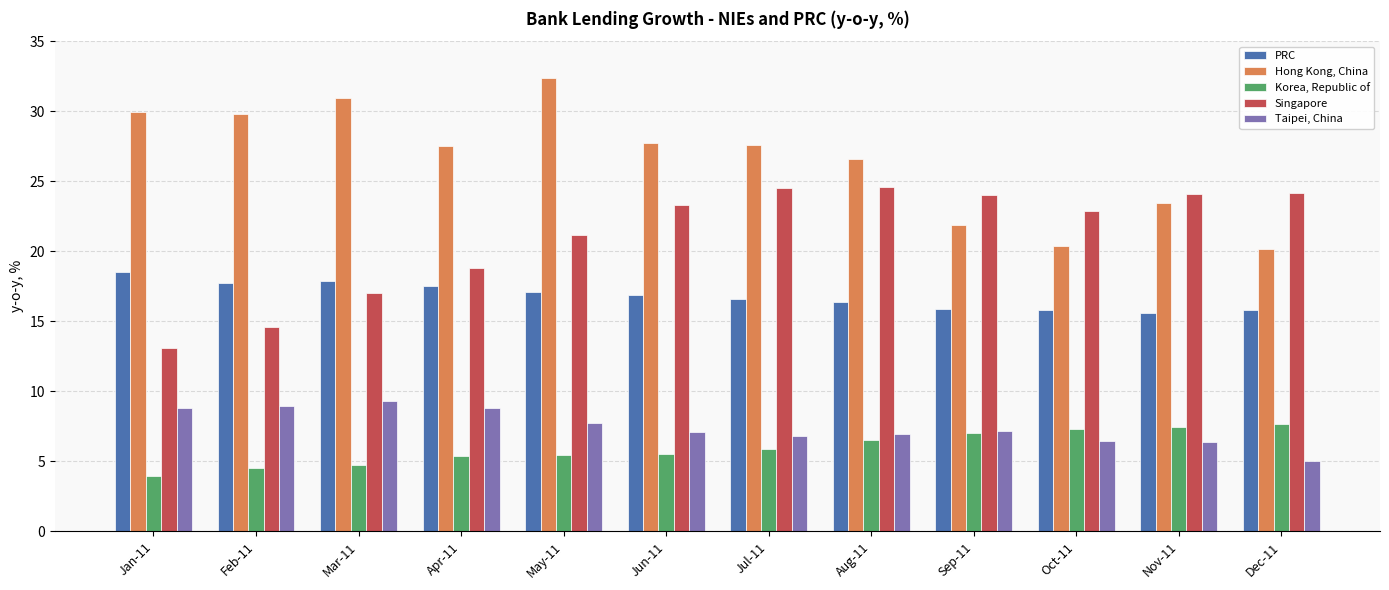

Read the Korea, Republic of value at Apr-11.

5.4